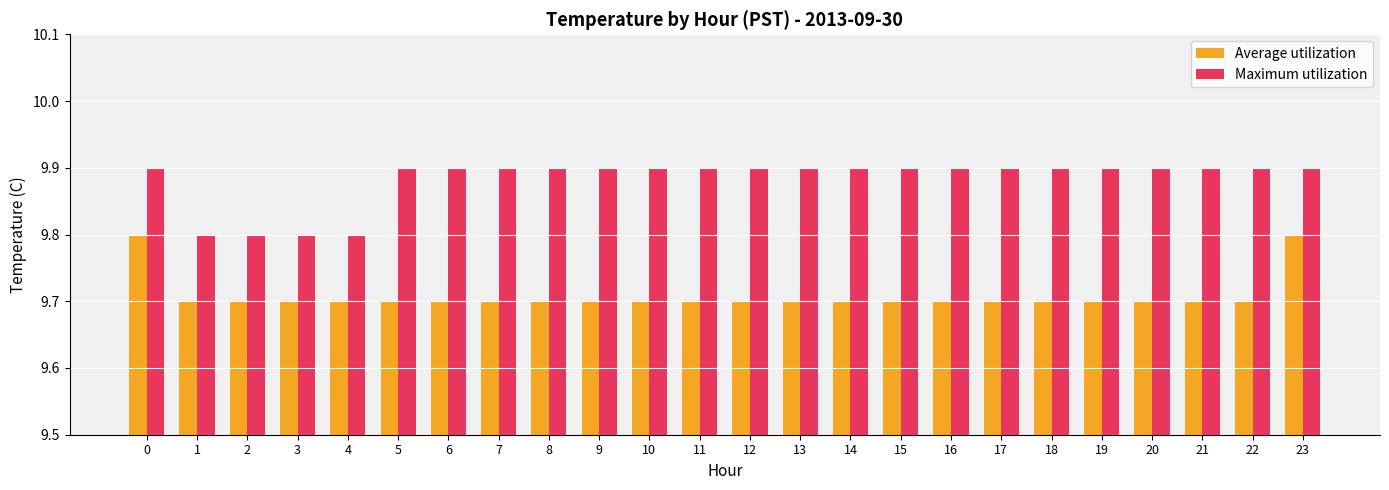

Does the chart contain any negative values?

No